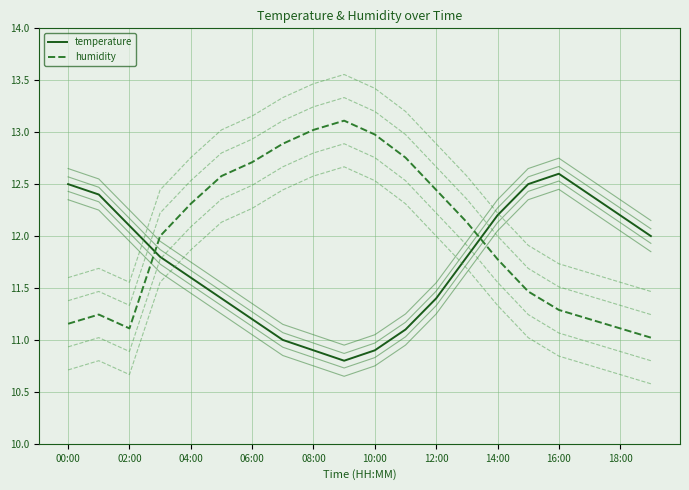

True or false: humidity has more than 2 points higher than both neighbors.

False